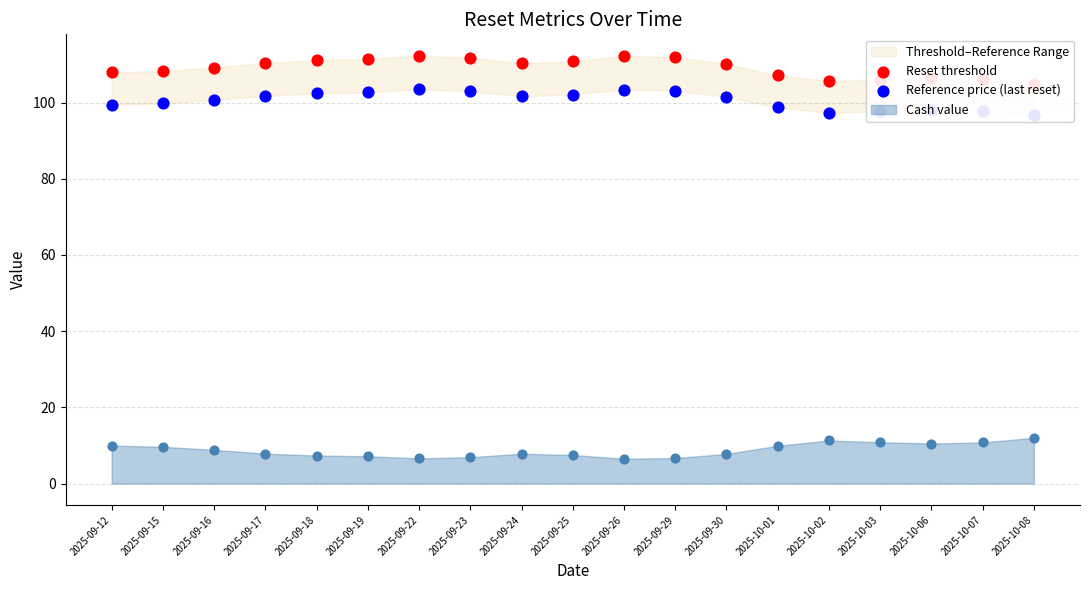

Which series has the largest total across all categories?

Reset threshold